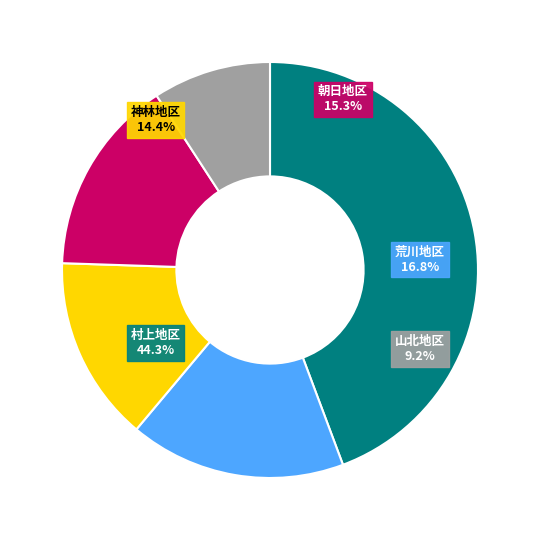

Does any single category account for the majority?

No